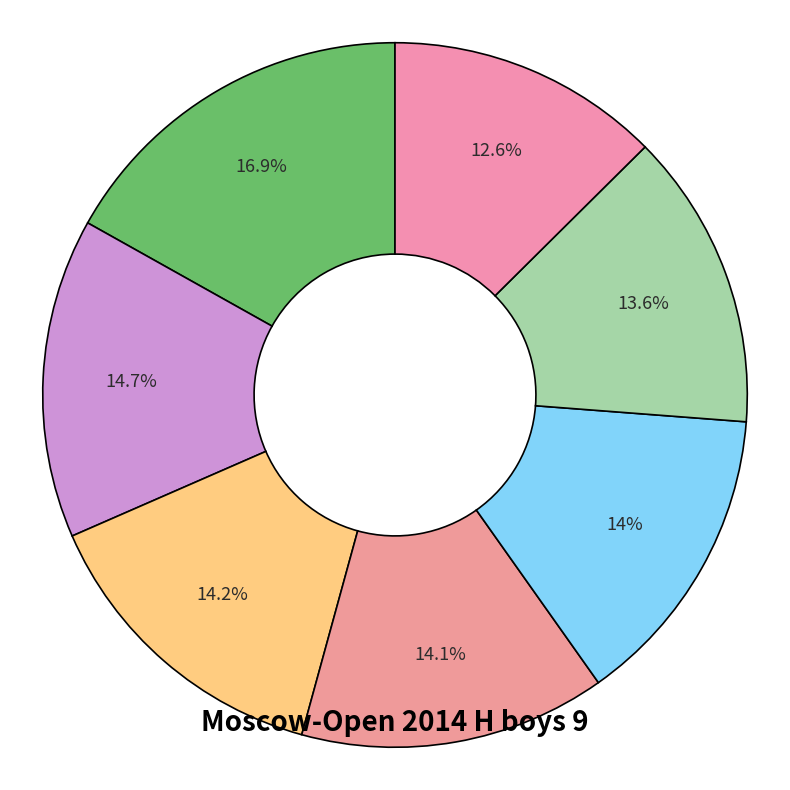

Which category has the smallest portion of the pie?

Rygalov Kirill